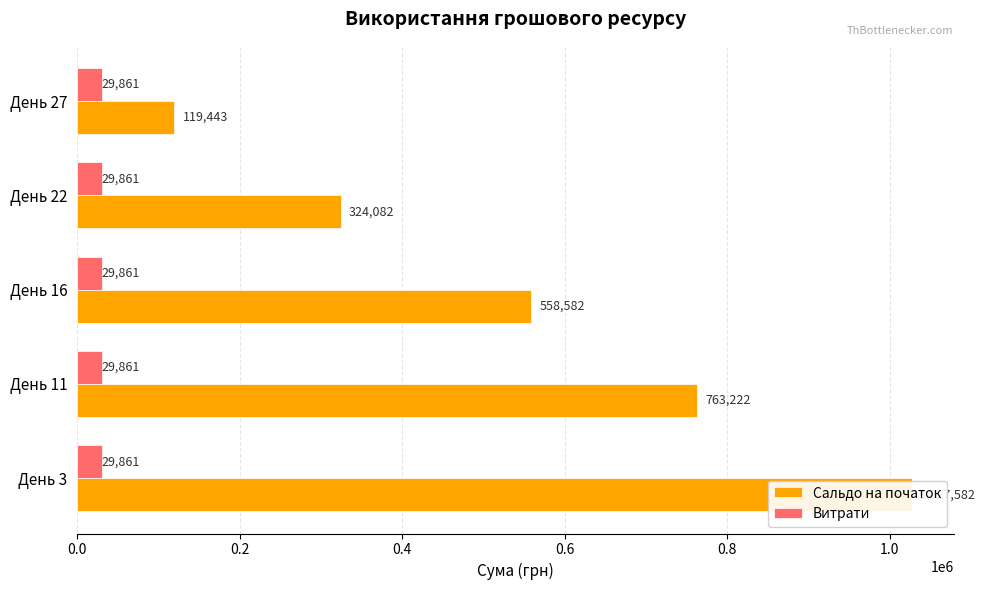

At how many categories does at least one series exceed 768200?

1